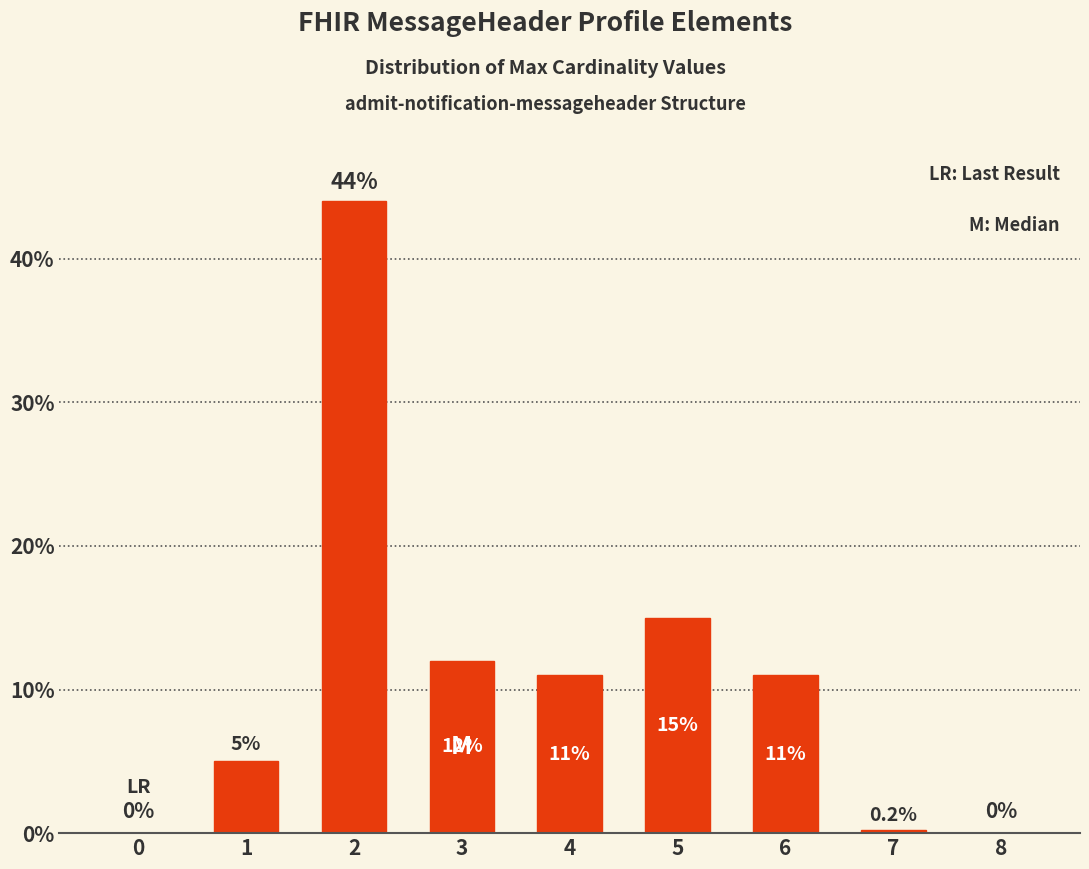

What is the sum of the values at 6 and 3?

23.0